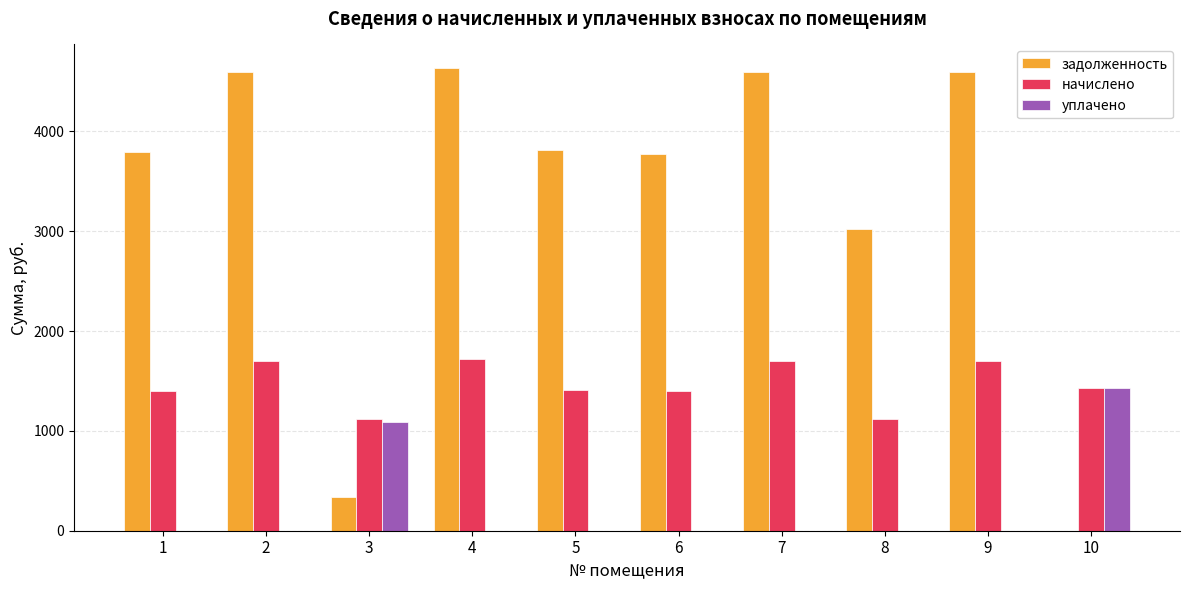

What is the highest value of the начислено series?

1715.6